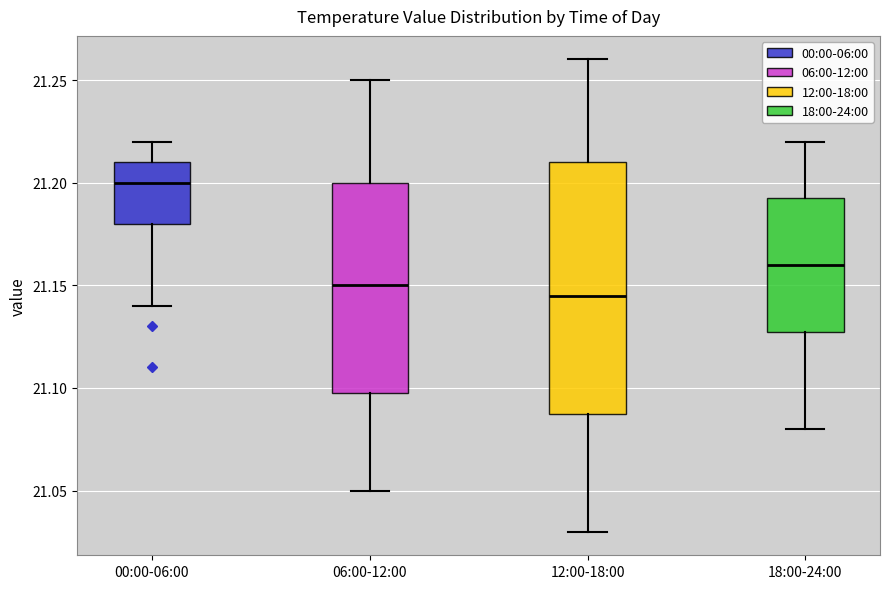

Reading left to right, read every box against the y-axis: the position of its median line, the range the box covers, and the ends of its whiskers. The values are not printed on the chart, so give them approximately, as read against the axis.

00:00-06:00: median 21.200, box 21.180 to 21.210, whiskers 21.140 to 21.220
06:00-12:00: median 21.150, box 21.100 to 21.200, whiskers 21.050 to 21.250
12:00-18:00: median 21.145, box 21.090 to 21.210, whiskers 21.030 to 21.260
18:00-24:00: median 21.160, box 21.130 to 21.195, whiskers 21.080 to 21.220